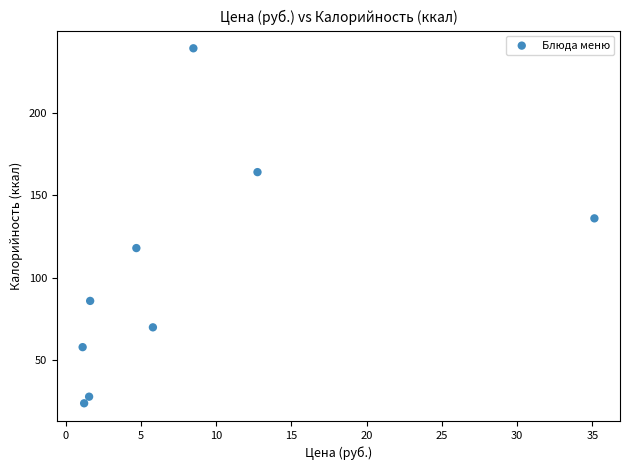

What is the average Y value?

103